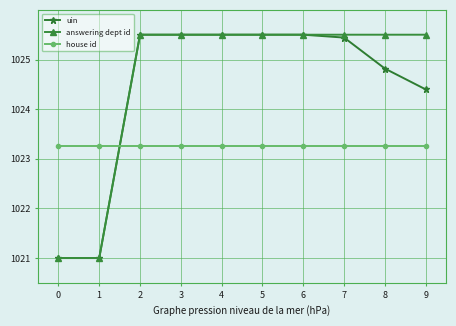

At which label is uin closest to 1023?

9